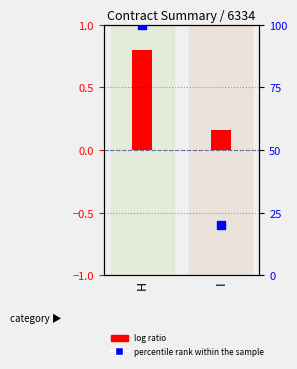

Which series has the widest spread of Y values?

percentile rank within the sample